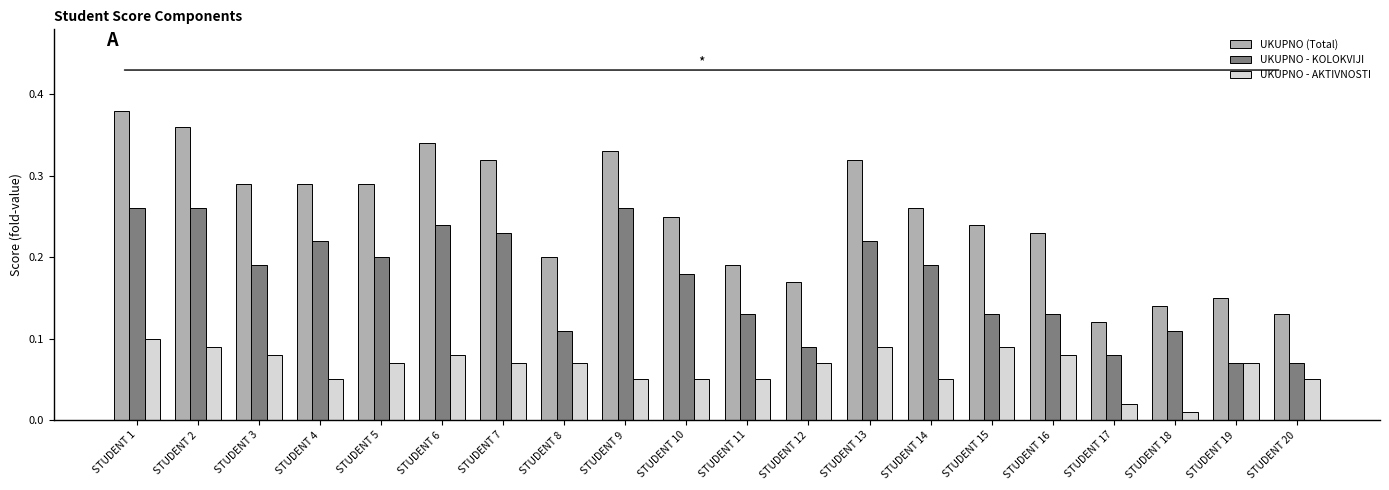

Rank the series by their average value, from lowest to highest.

UKUPNO - AKTIVNOSTI, UKUPNO - KOLOKVIJI, UKUPNO (Total)